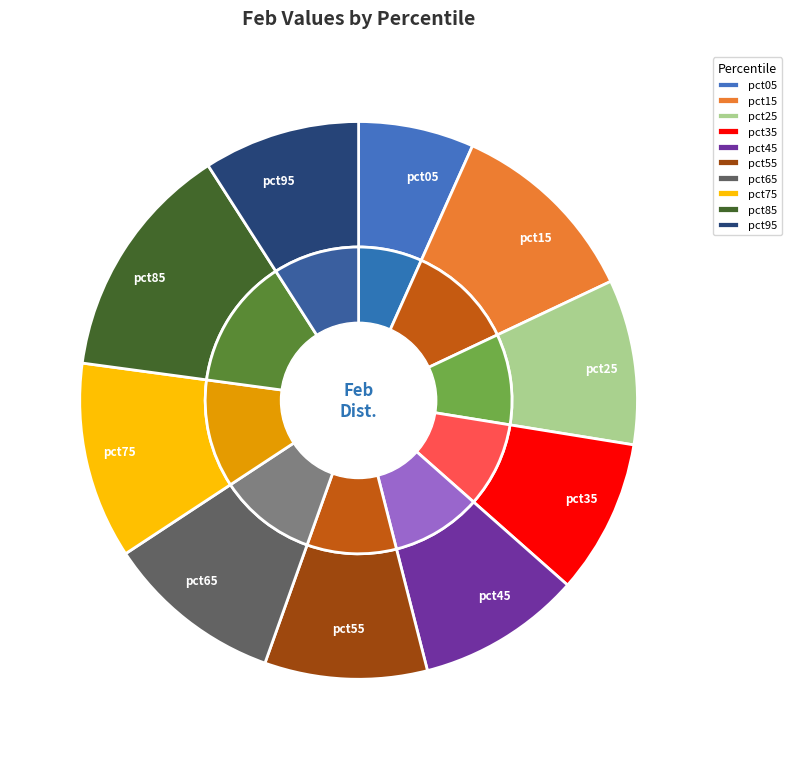

Is it true that pct75 is 11% of the pie?

True